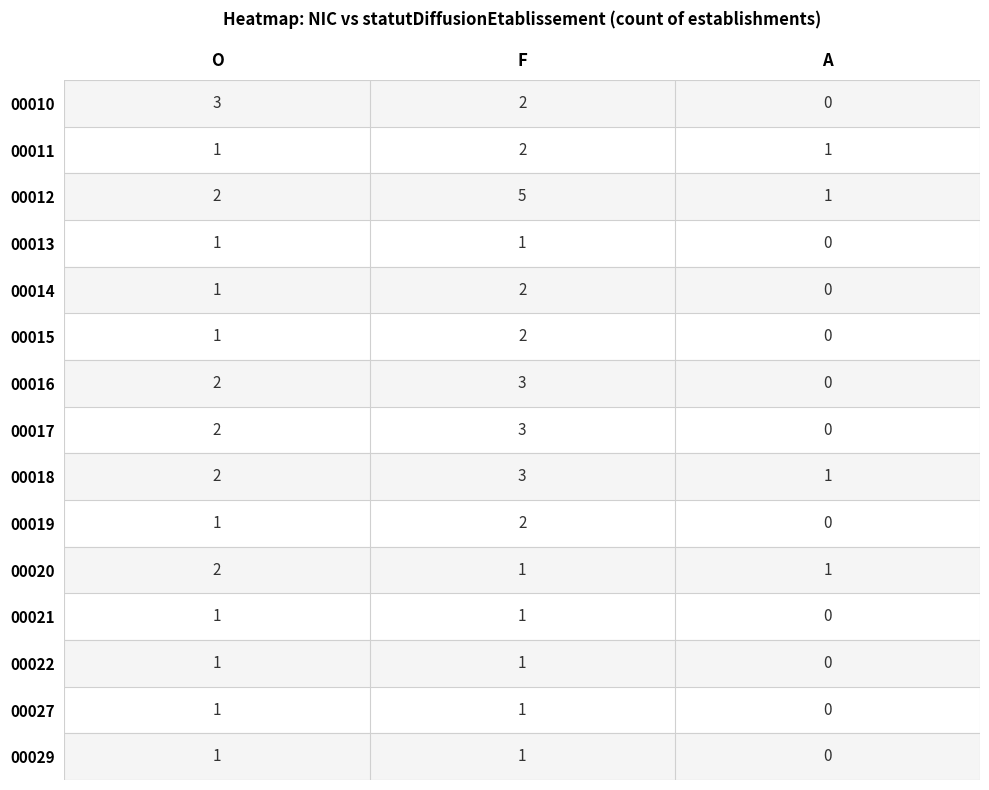

The 00022 series shows 0 at A. True or false?

True